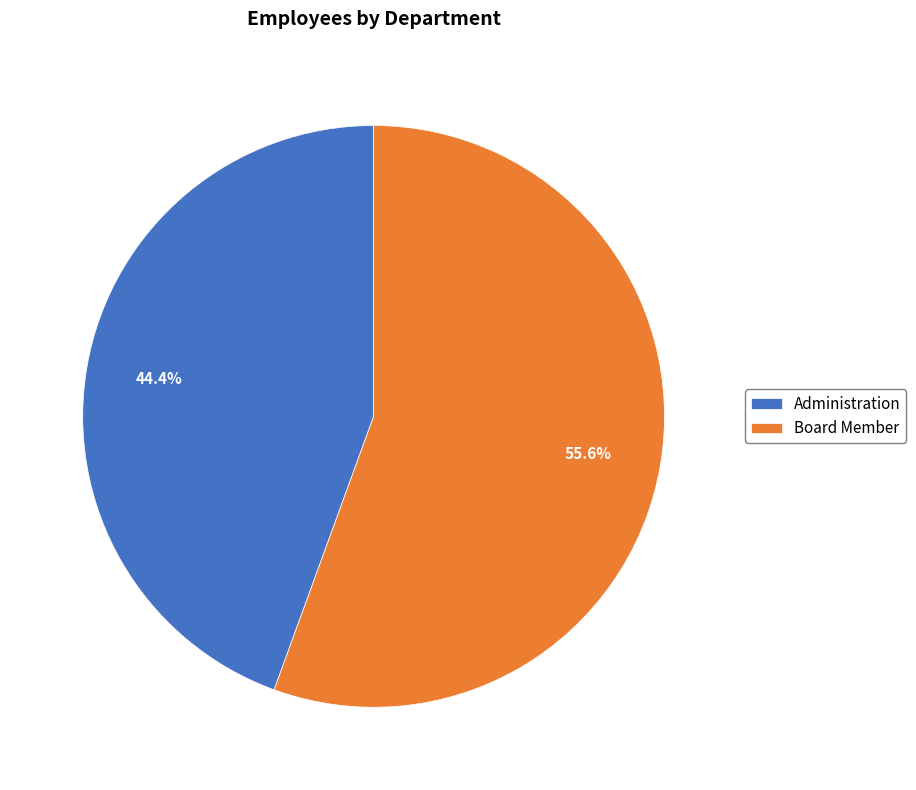

What is the largest slice in the pie chart?

Board Member